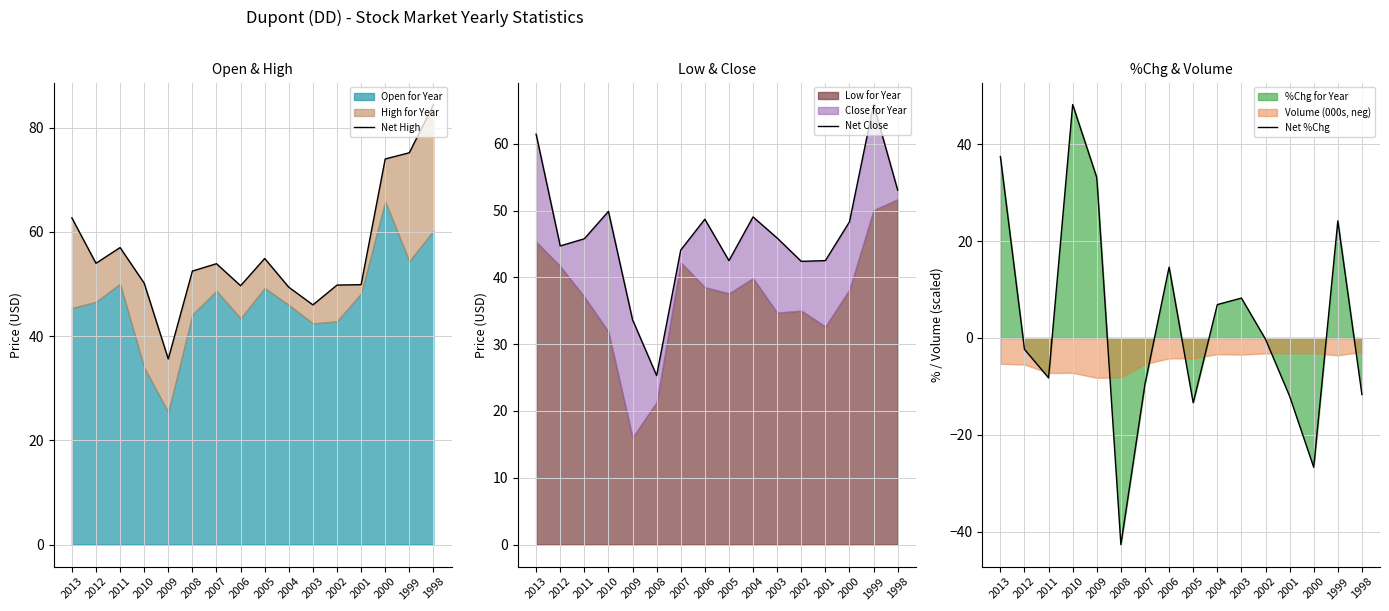

The Net %Chg series shows -42.6 at 2008. True or false?

True